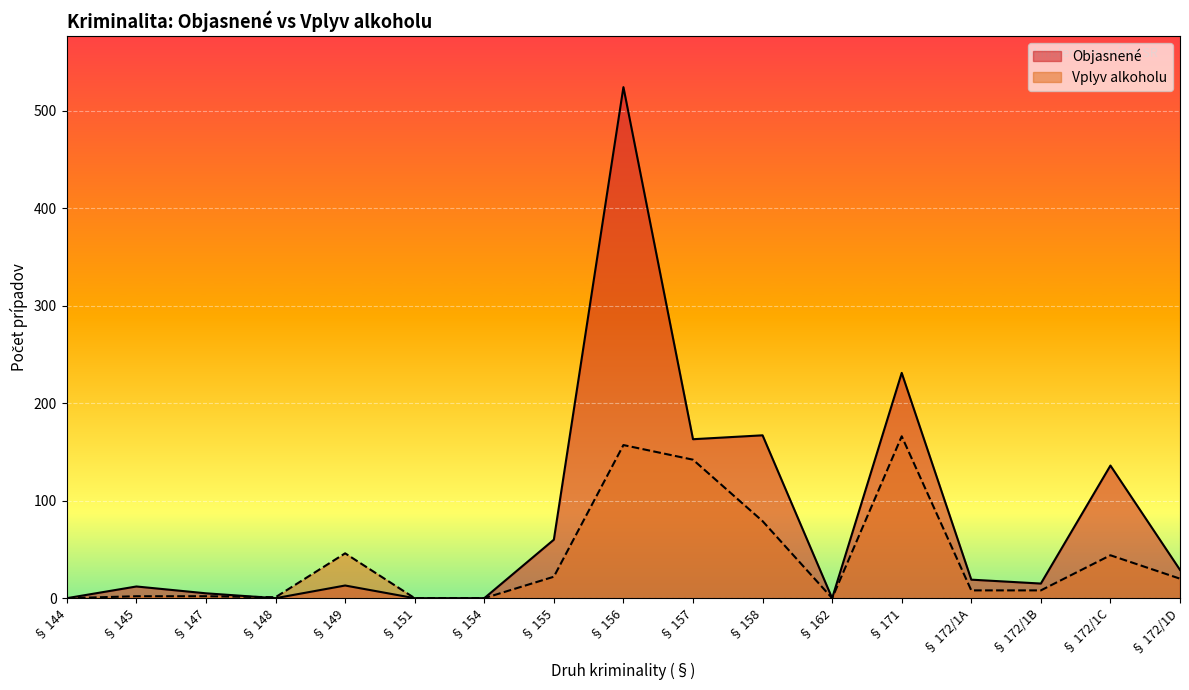

Is it true that Objasnené equals 15 at § 172/1B?

True